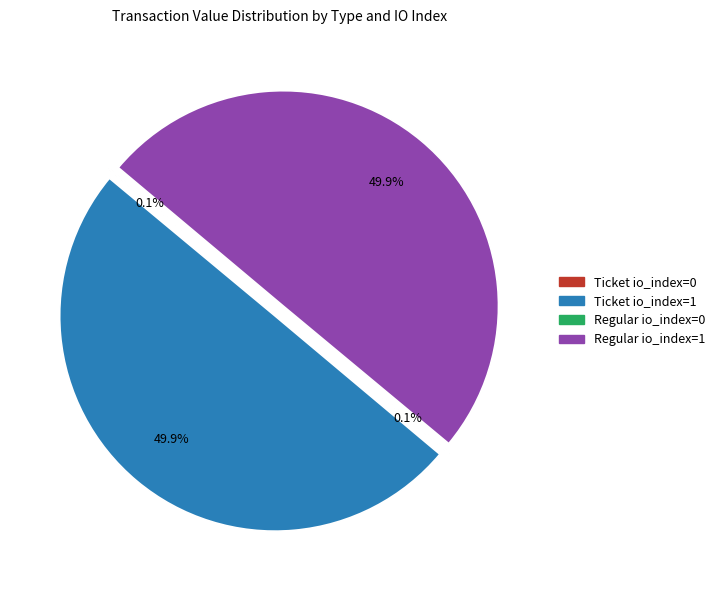

What is the ratio of the value at Regular io_index=1 to the value at Ticket io_index=1?

1.0